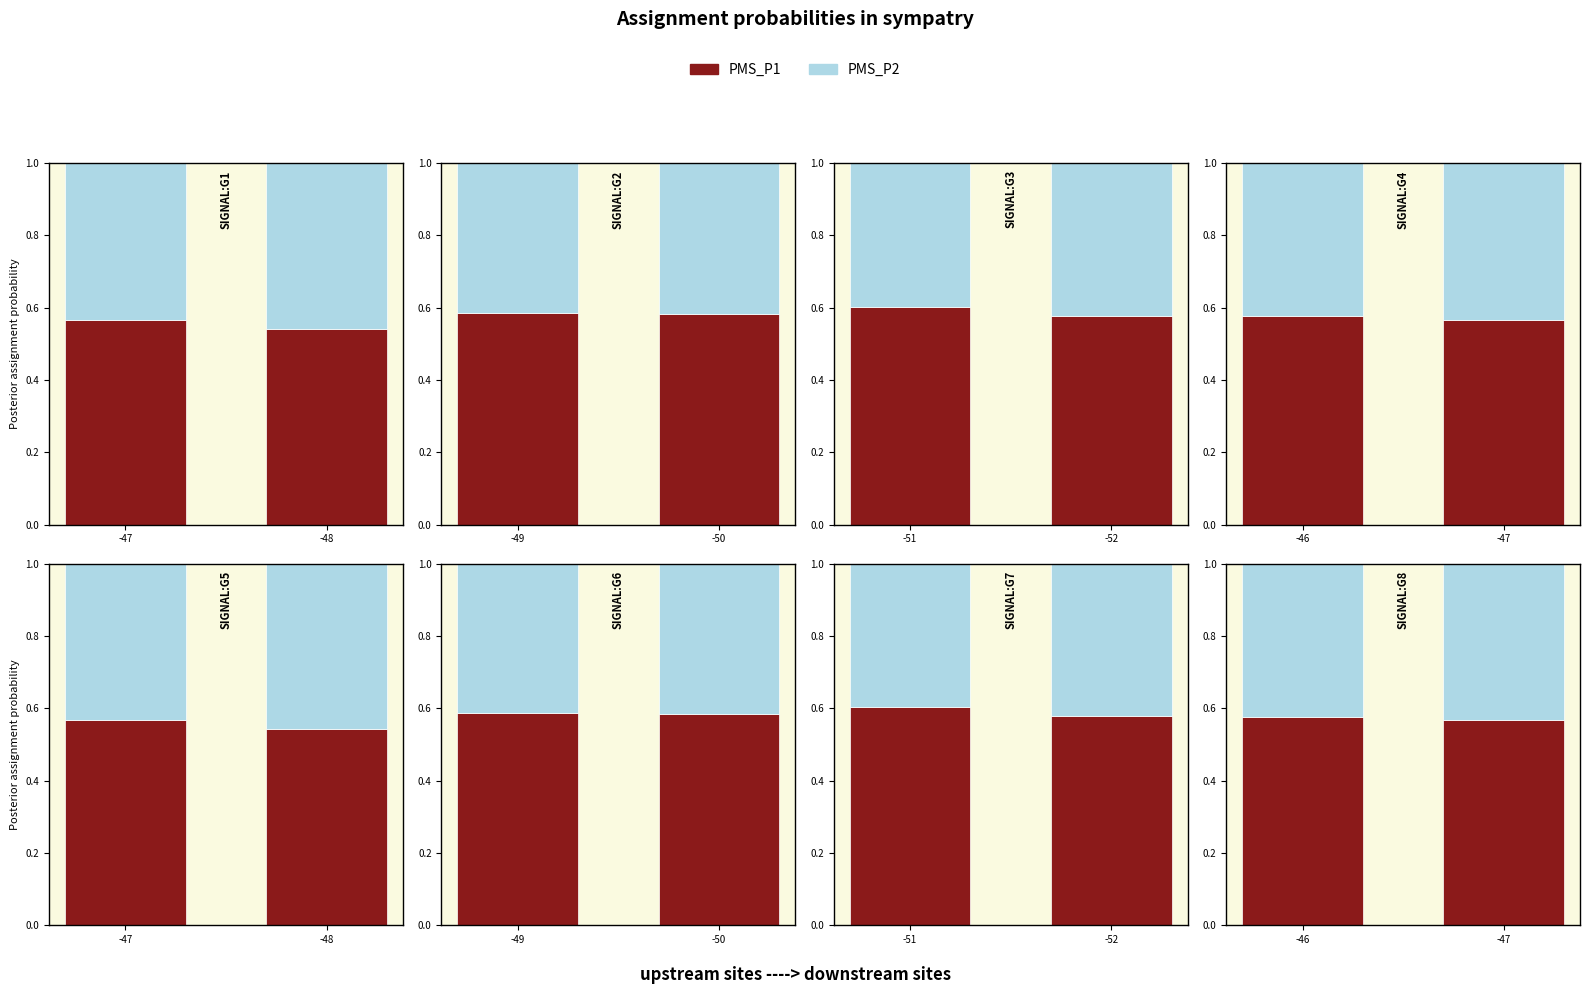

What is the spread (max minus min) of values at -47?

0.1